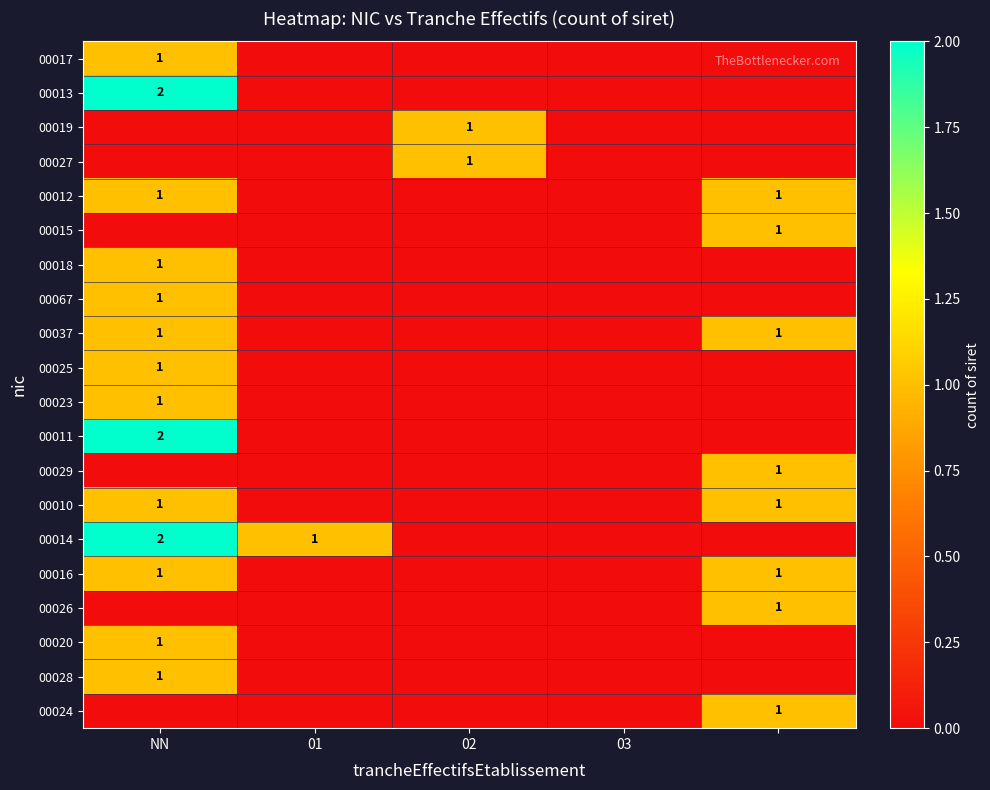

What is the difference between the highest and lowest values at 02?

1